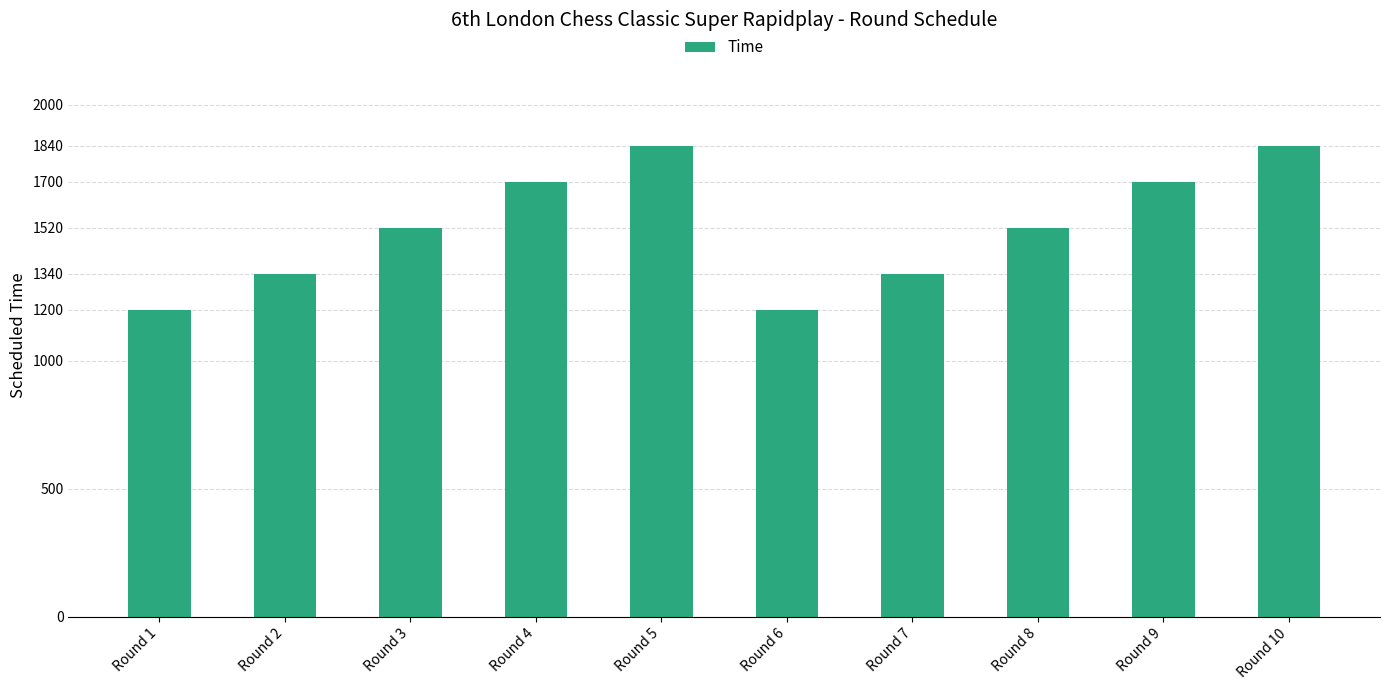

What is the greatest value displayed?

1840